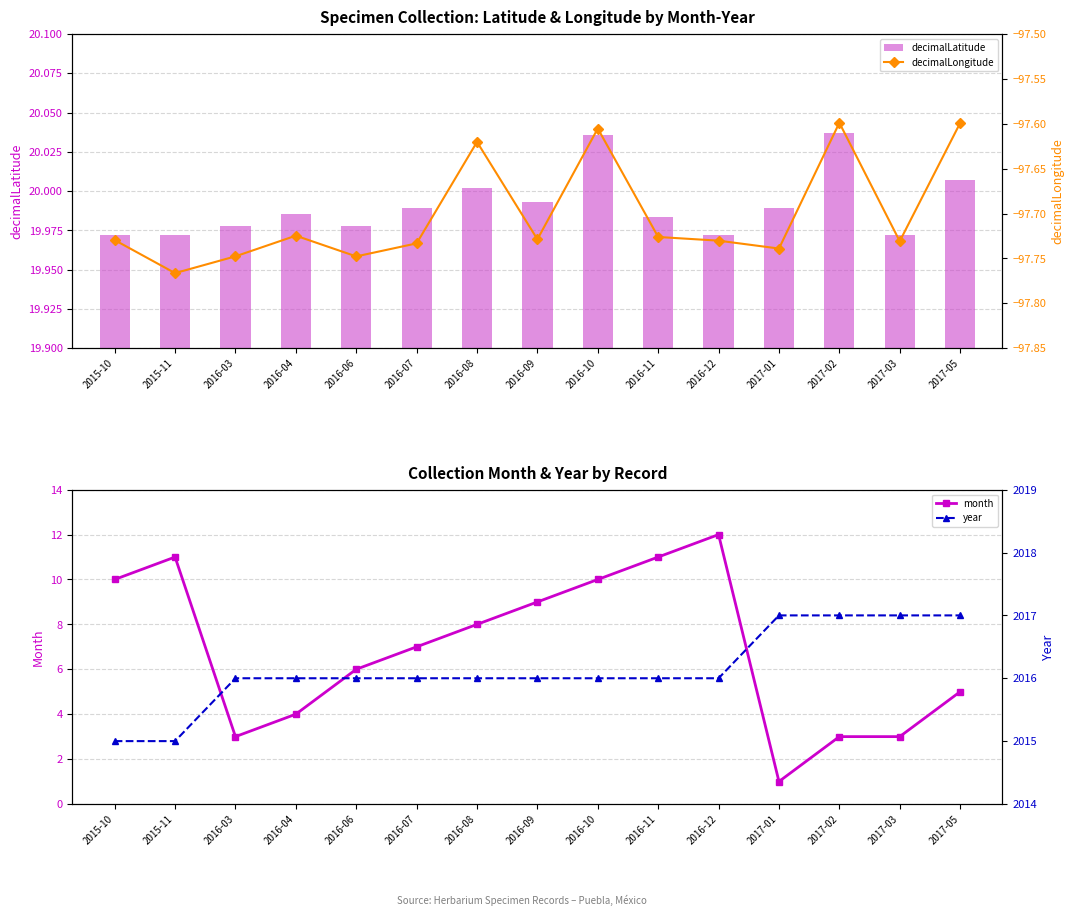

What position from the right is 2016-04?

12